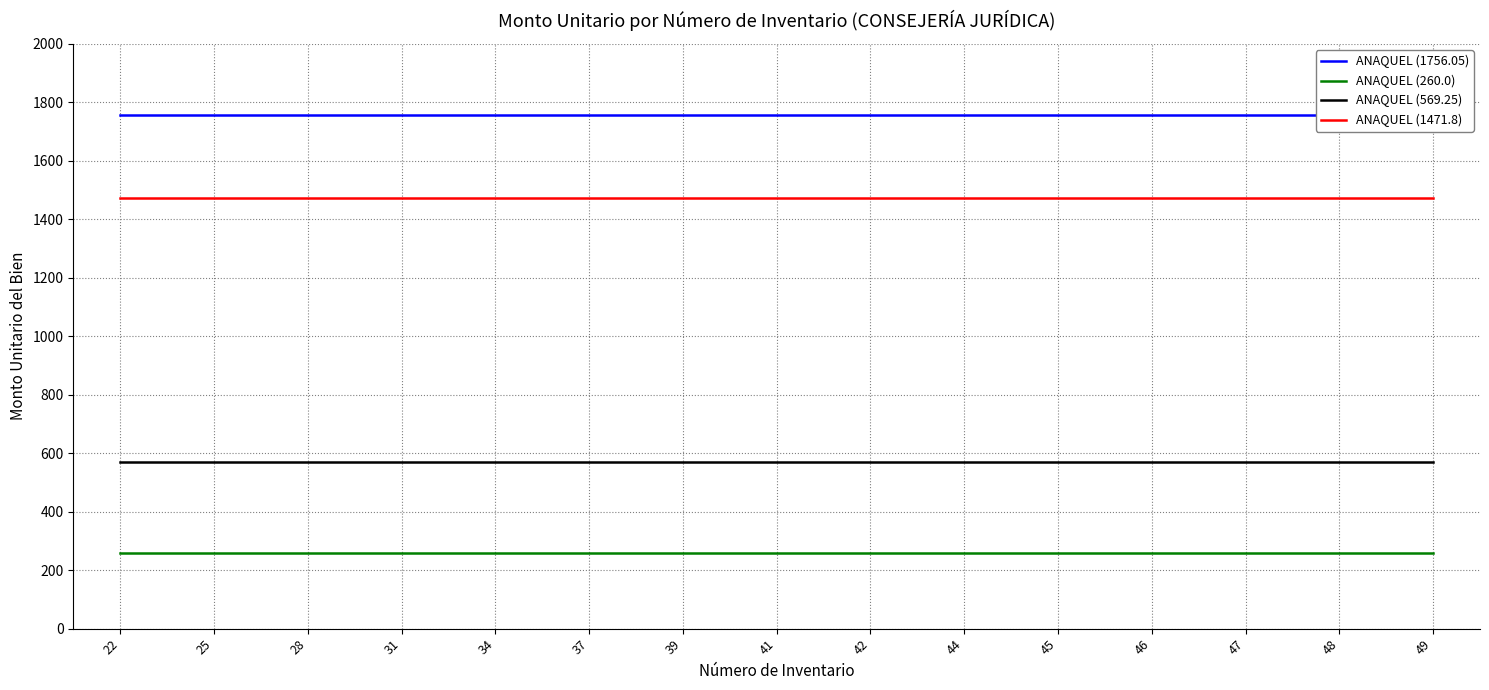

What is the maximum value for ANAQUEL (569.25)?

569.2